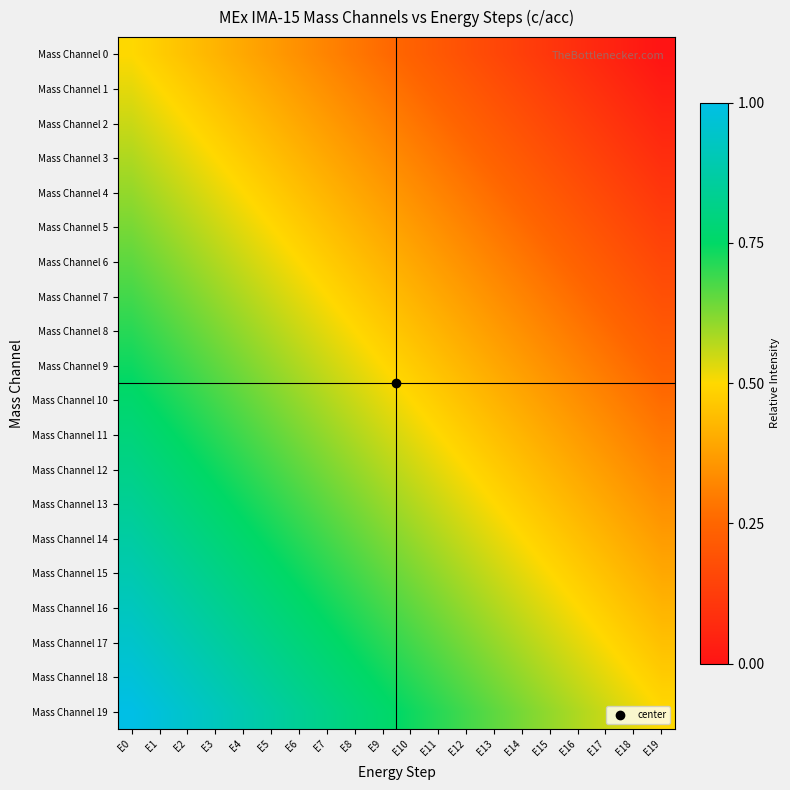

How many distinct data groups are displayed?

20